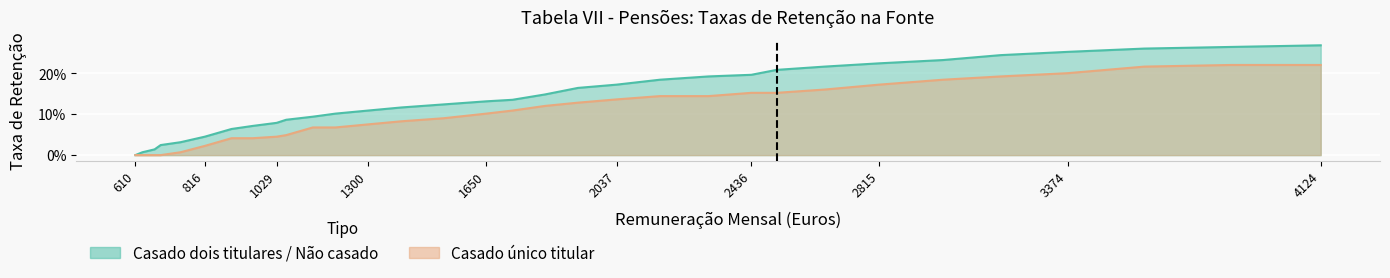

What are all the series names shown in the legend?

Casado dois titulares / Não casado, Casado único titular